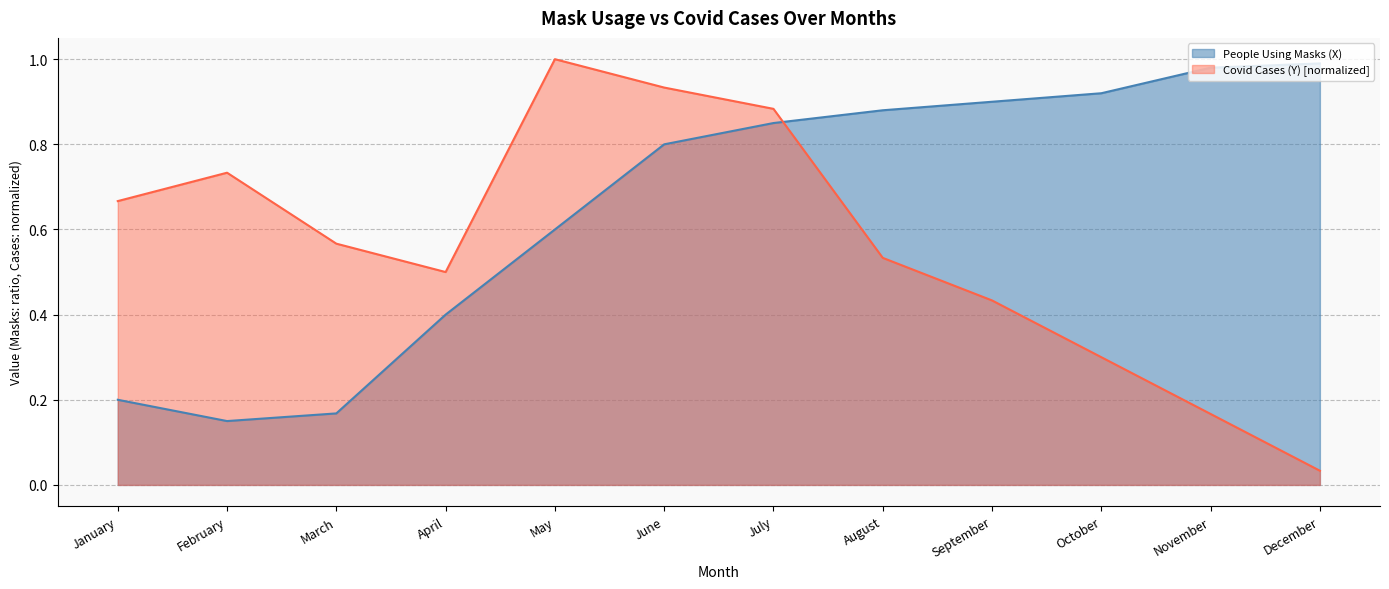

How many lines are shown in the chart?

2